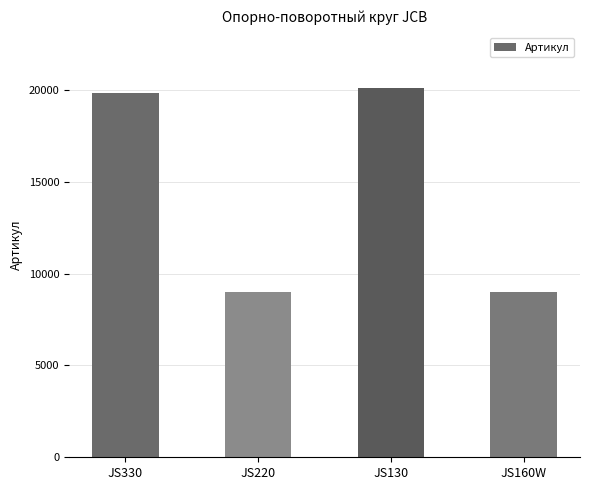

What is the sum of the values at JS160W and JS330?

28783